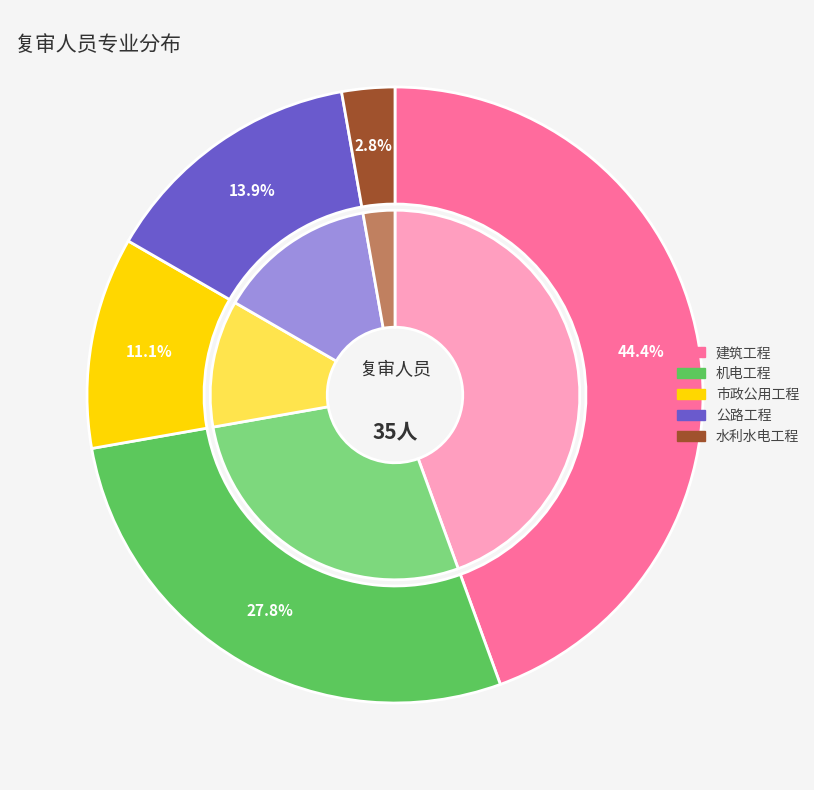

What is the smallest slice in the pie chart?

水利水电工程